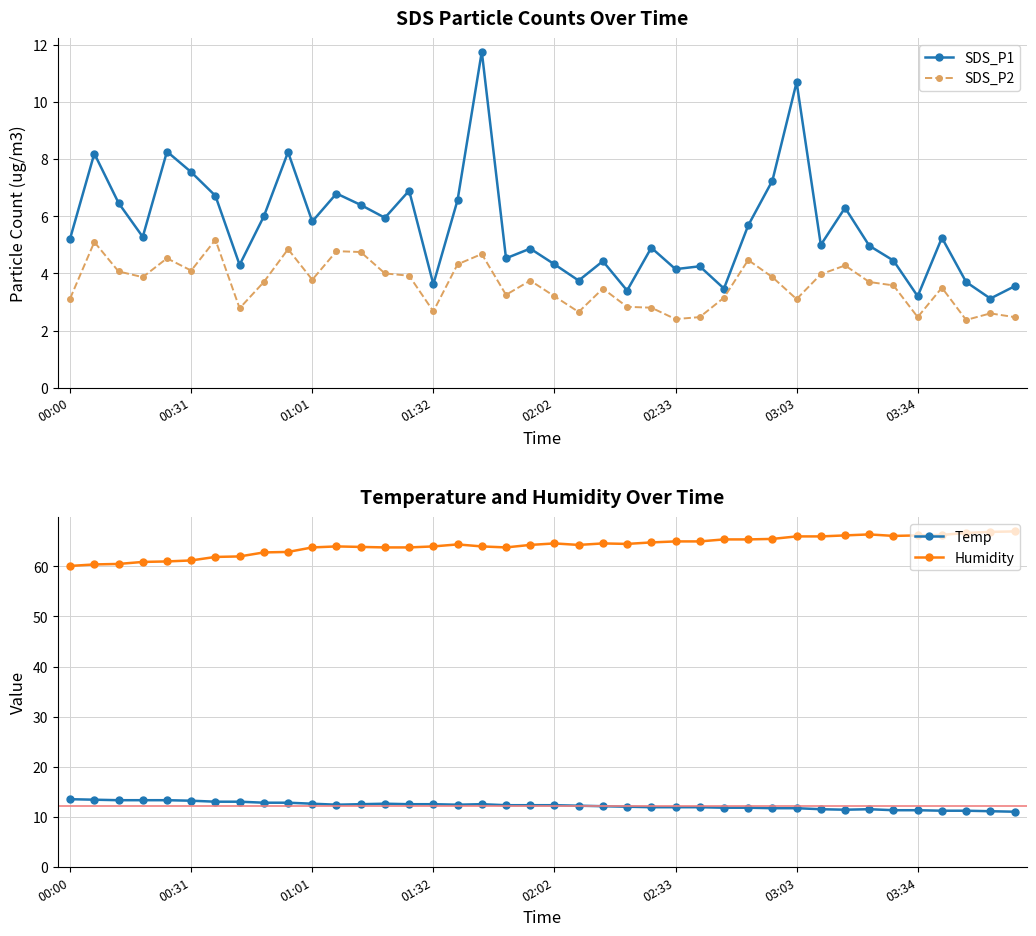

True or false: Temp has more than 1 points higher than both neighbors.

True